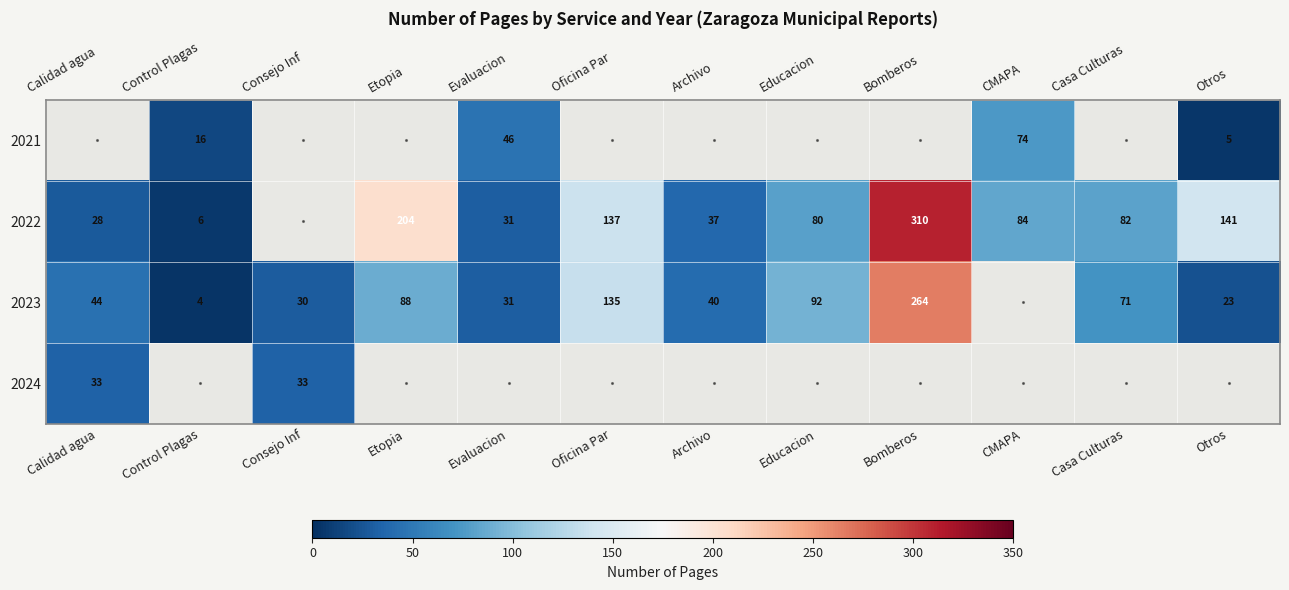

Is it true that 2022 equals 82 at Casa Culturas?

True